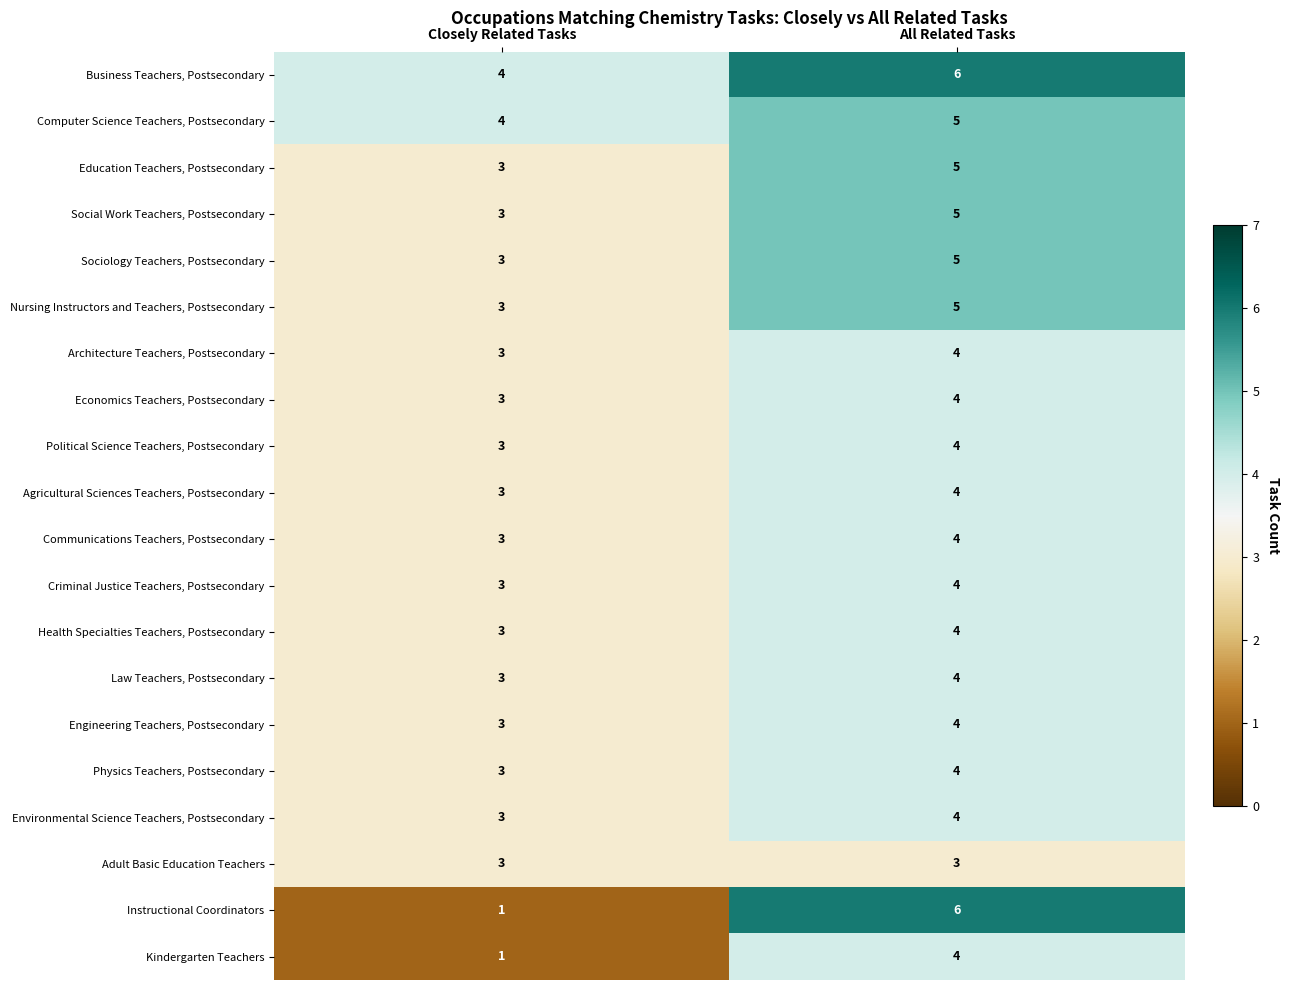

The Nursing Instructors and Teachers, Postsecondary series shows 5 at All Related Tasks. True or false?

True